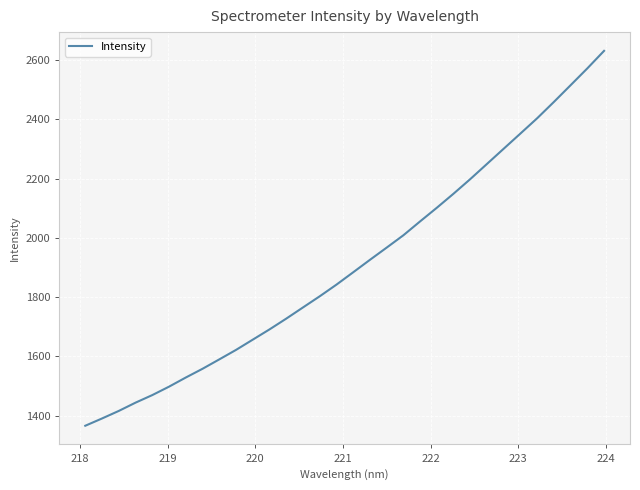

What is the smallest value displayed?

1366.4